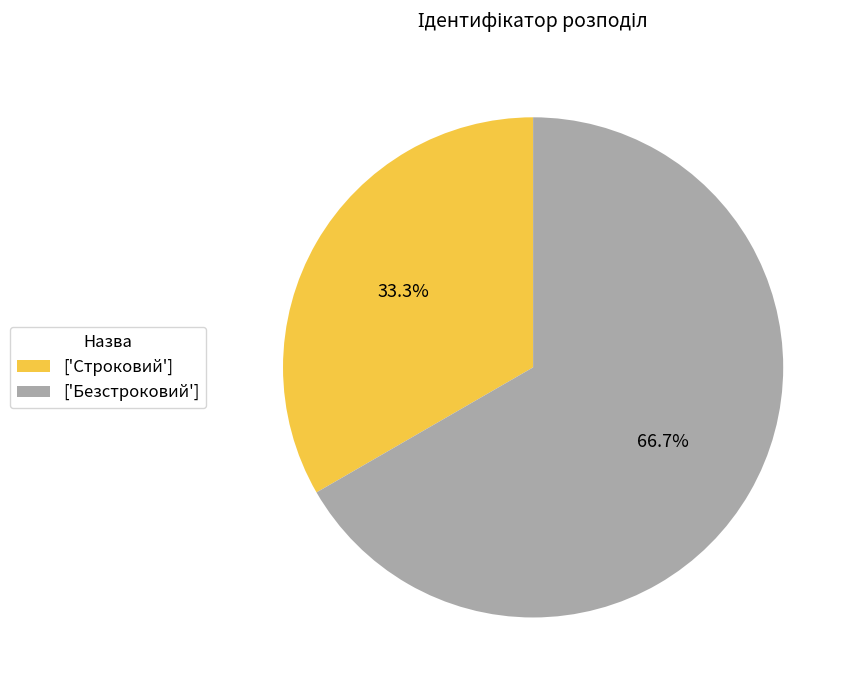

Rank the categories by value from highest to lowest.

['Безстроковий'], ['Строковий']